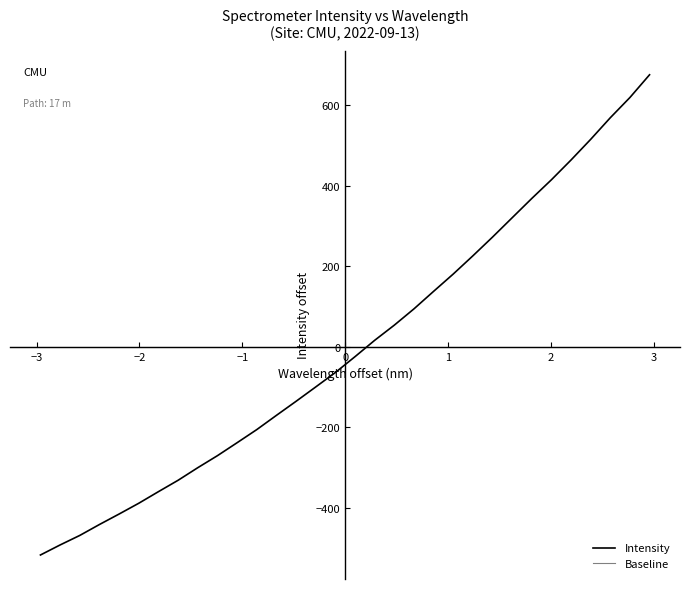

Reading right to left, extract all data points from this chart.

675.6	619.2	568.9	515.2	463.9	414.8	368.3	320.4	272.3	225.9	180.6	137.6	94.1	53.6	15.9	-24.7	-64.0	-99.9	-135.6	-170.5	-205.9	-238.5	-270.6	-300.5	-331.7	-360.0	-388.8	-415.6	-441.6	-468.8	-492.4	-517.4